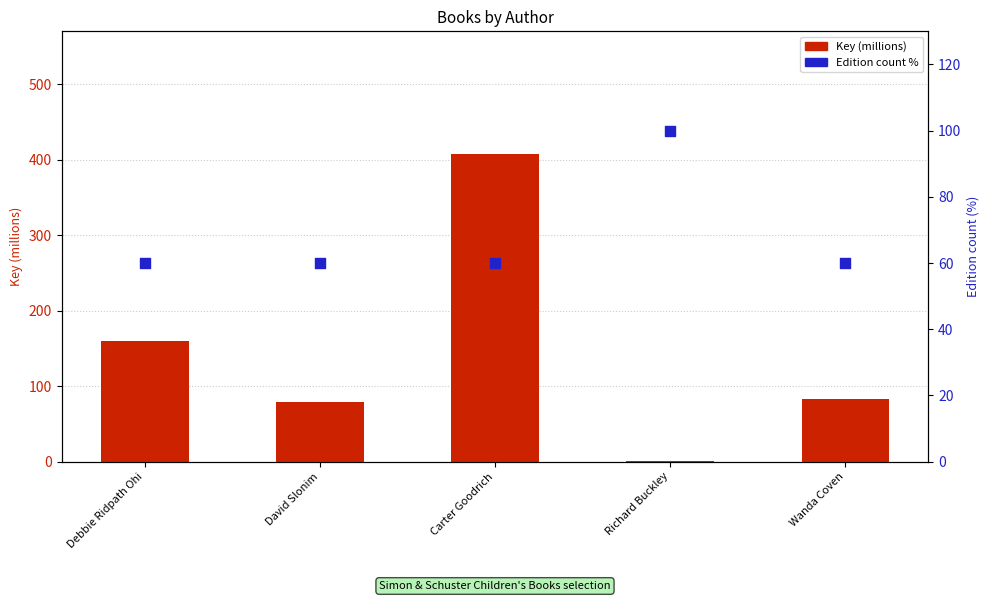

At which category is the sum across all series the highest?

Carter Goodrich